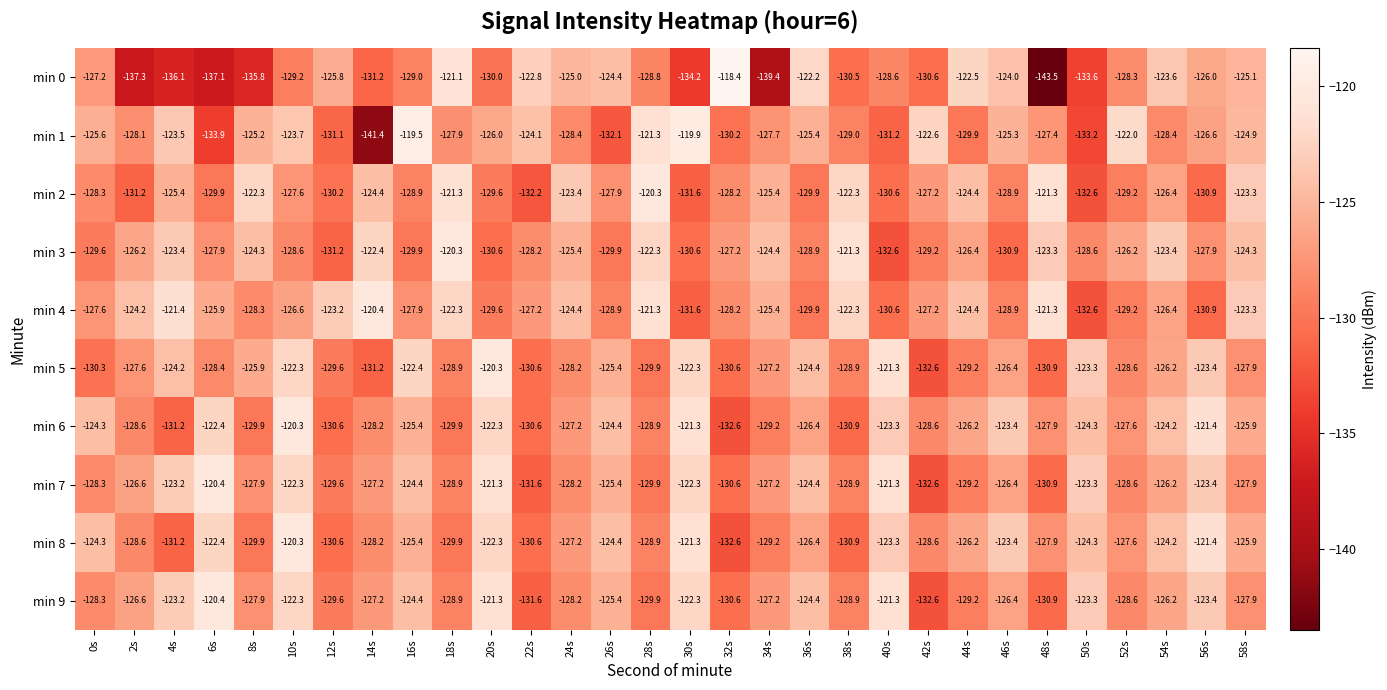

What is the difference between the highest and lowest values at 44s?

7.4